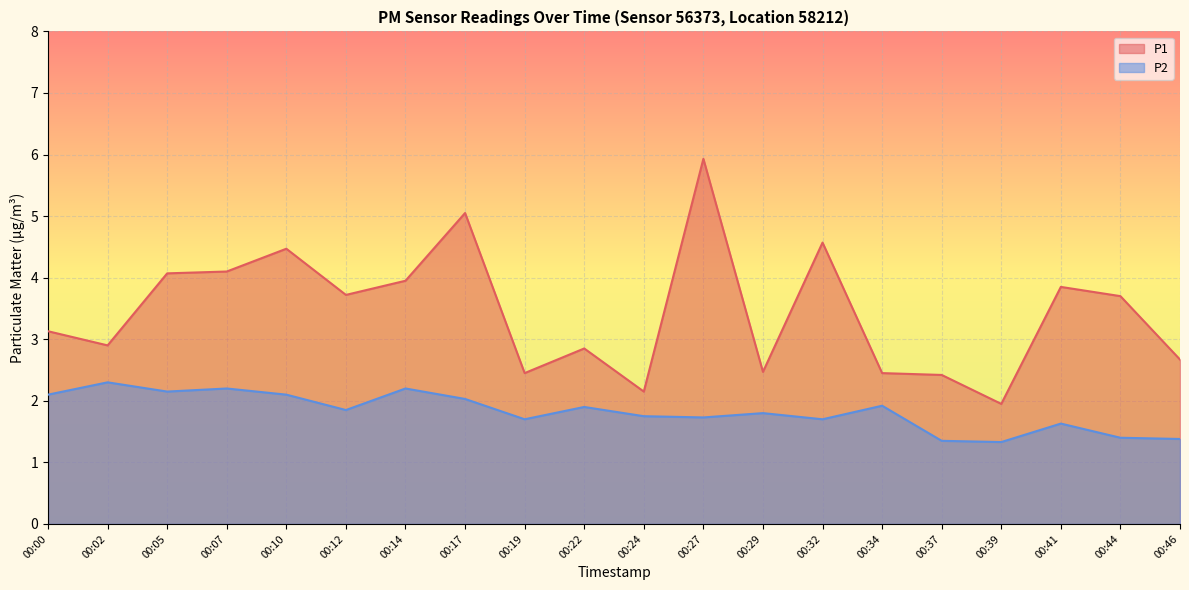

The value of P2 at 00:34 is 3.0. True or false?

False